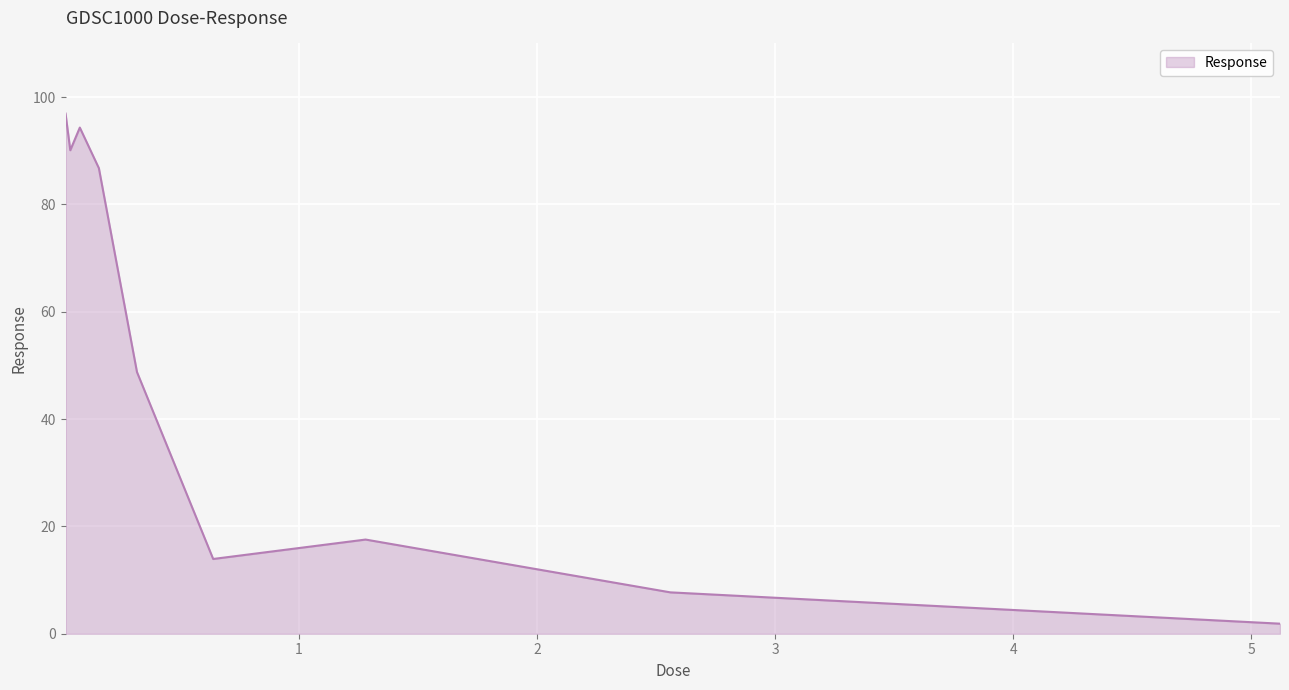

What is the difference between the maximum and minimum values?

95.1